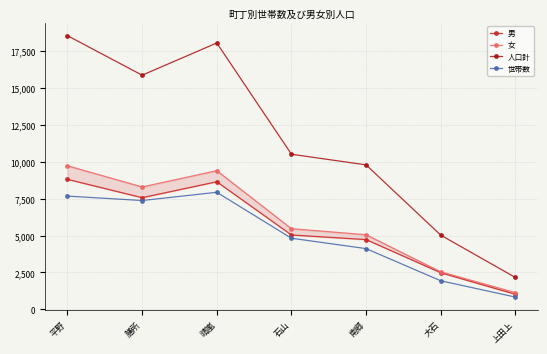

Reading left to right, transcribe all the data shown in this chart.

男: 8799	7559	8637	5036	4725	2482	1025
女: 9717	8285	9386	5462	5053	2543	1137
人口計: 18516	15844	18023	10498	9778	5025	2162
世帯数: 7666	7367	7924	4816	4114	1938	836